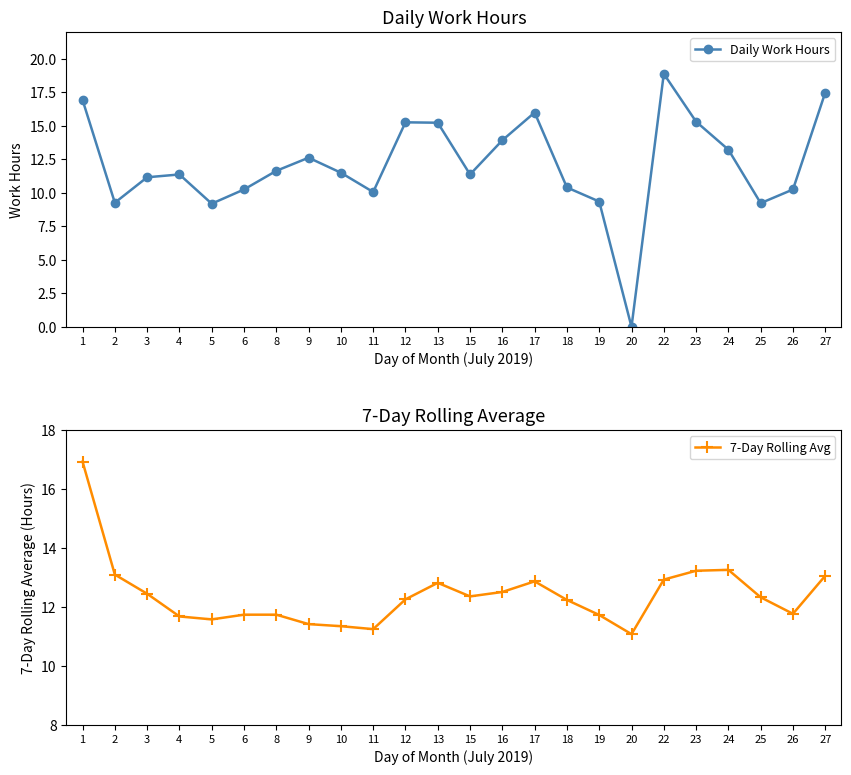

Where do 7-Day Rolling Avg and Daily Work Hours first cross each other?

8 and 9